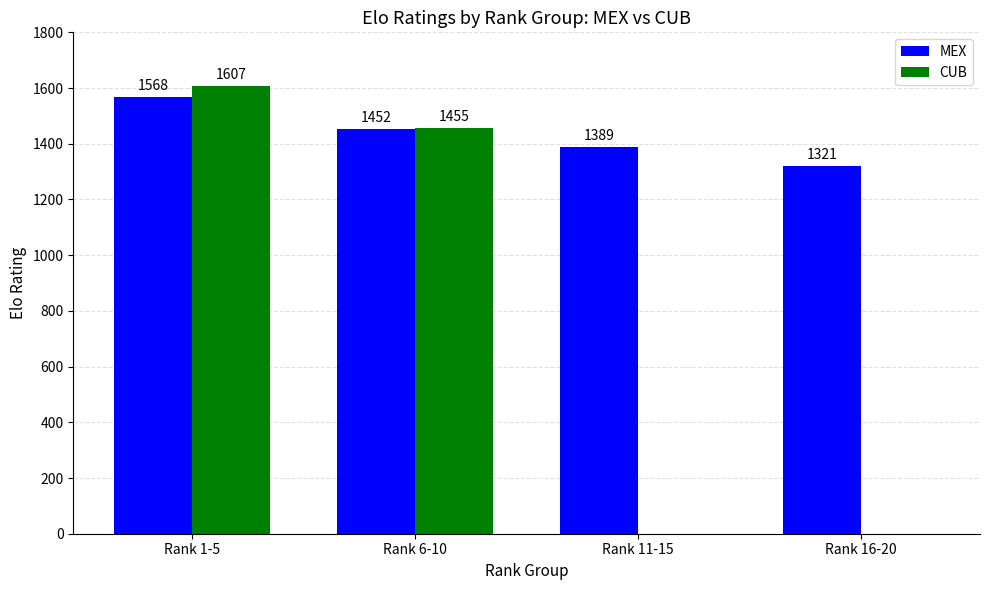

What is the spread (max minus min) of values at Rank 11-15?

1389